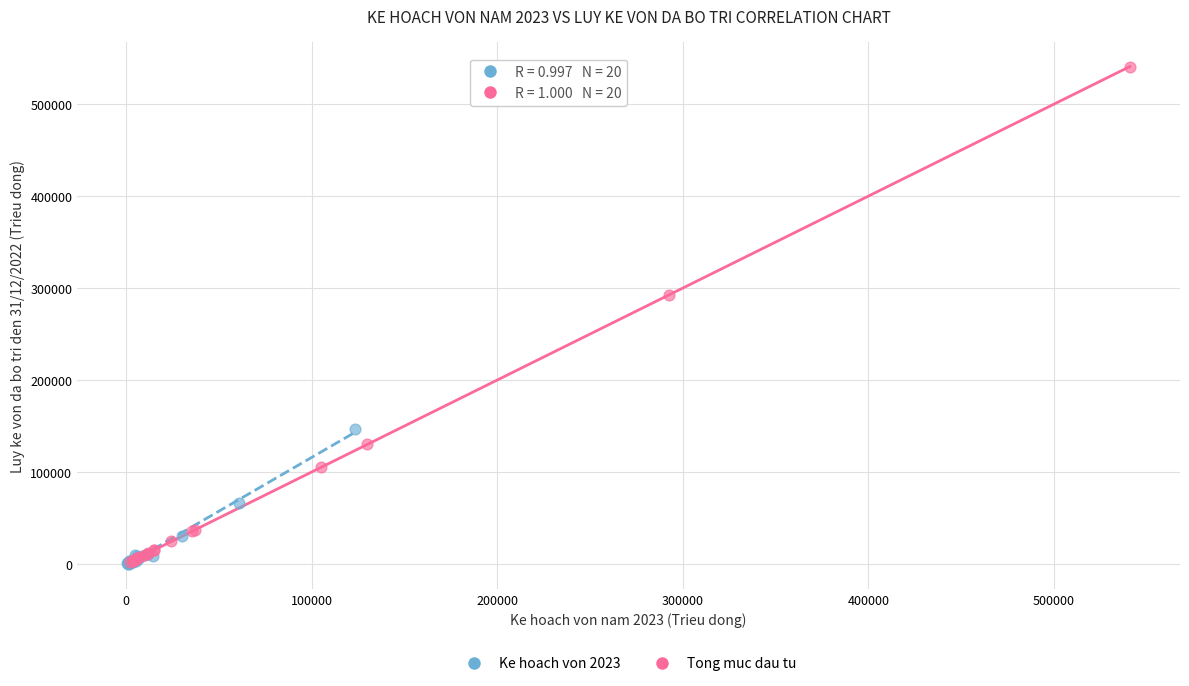

Which series has the largest Y range (max minus min)?

Tong muc dau tu